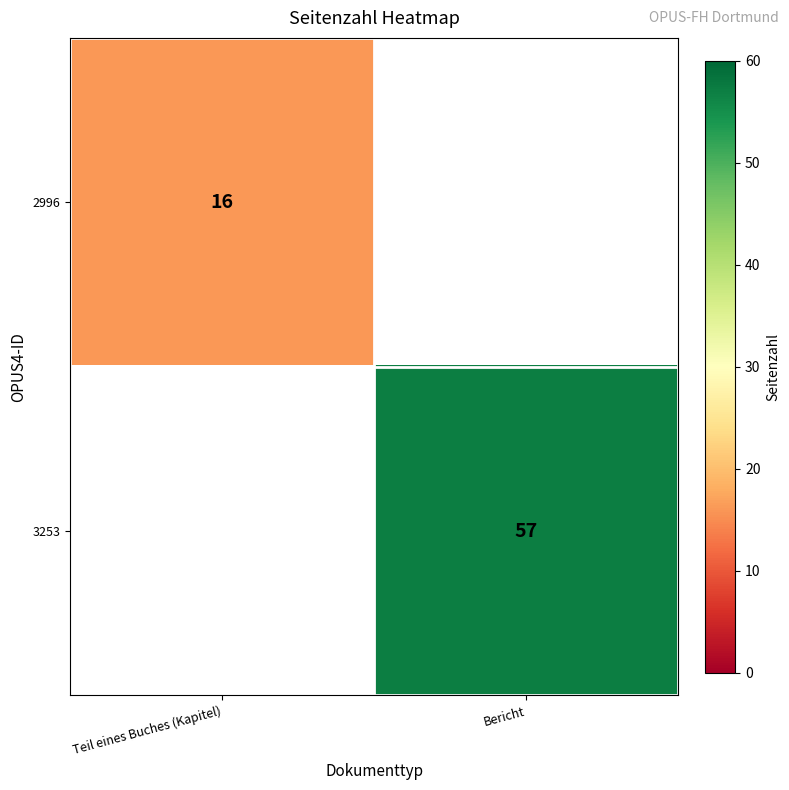

Is it true that 2996 equals 3 at Teil eines Buches (Kapitel)?

False